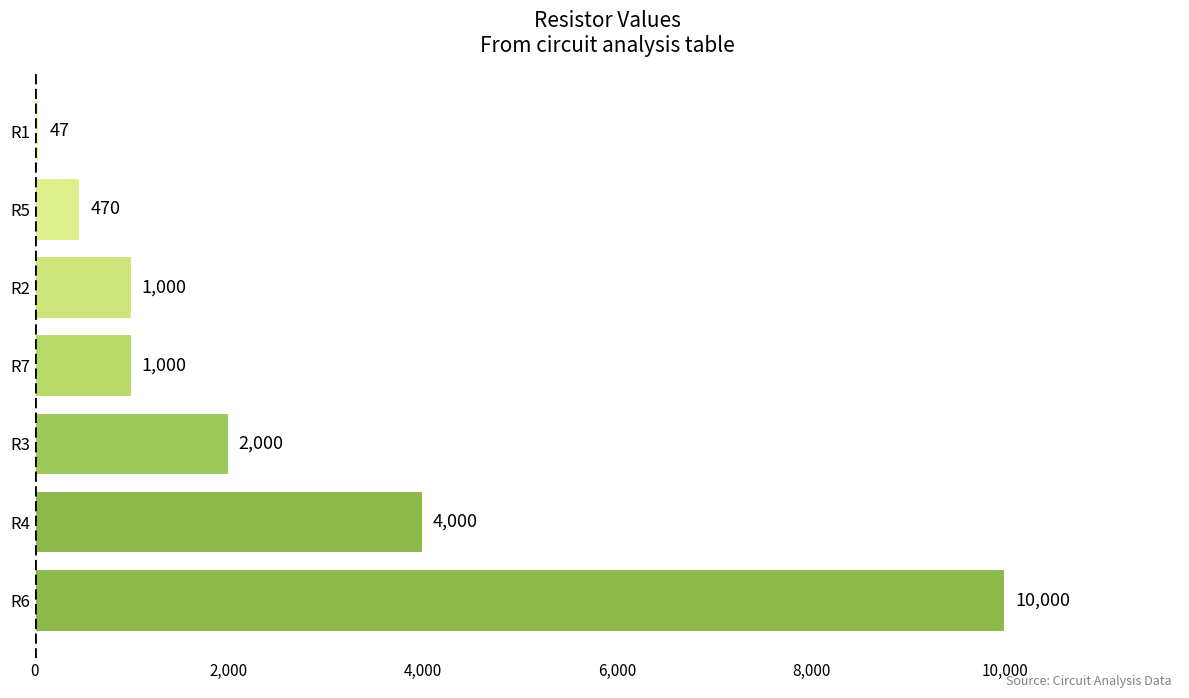

Are the bars horizontal?

Yes